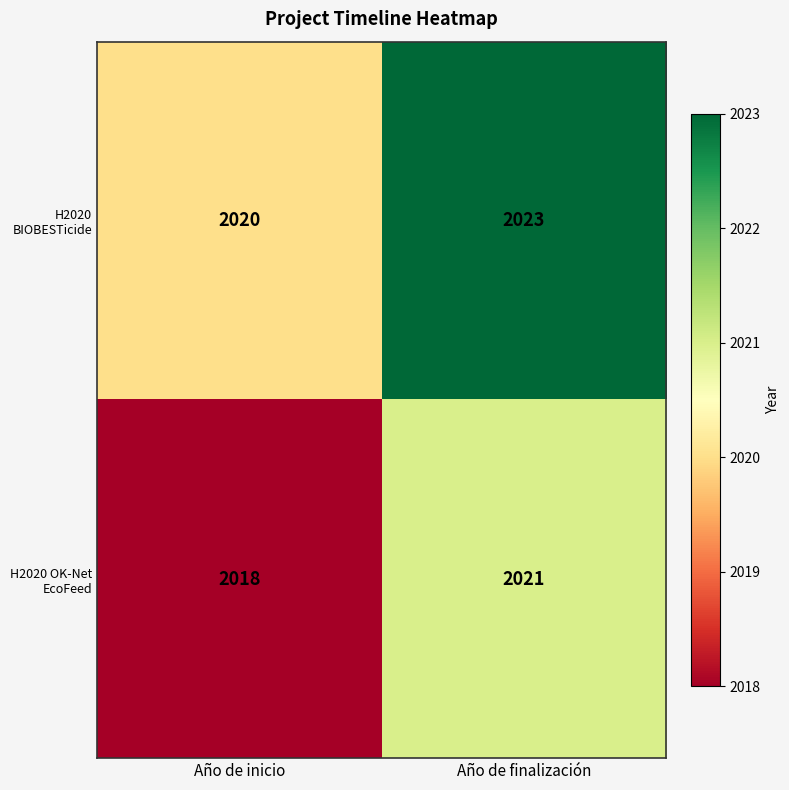

What value does the H2020 OK-Net EcoFeed series have at Año de inicio?

2018